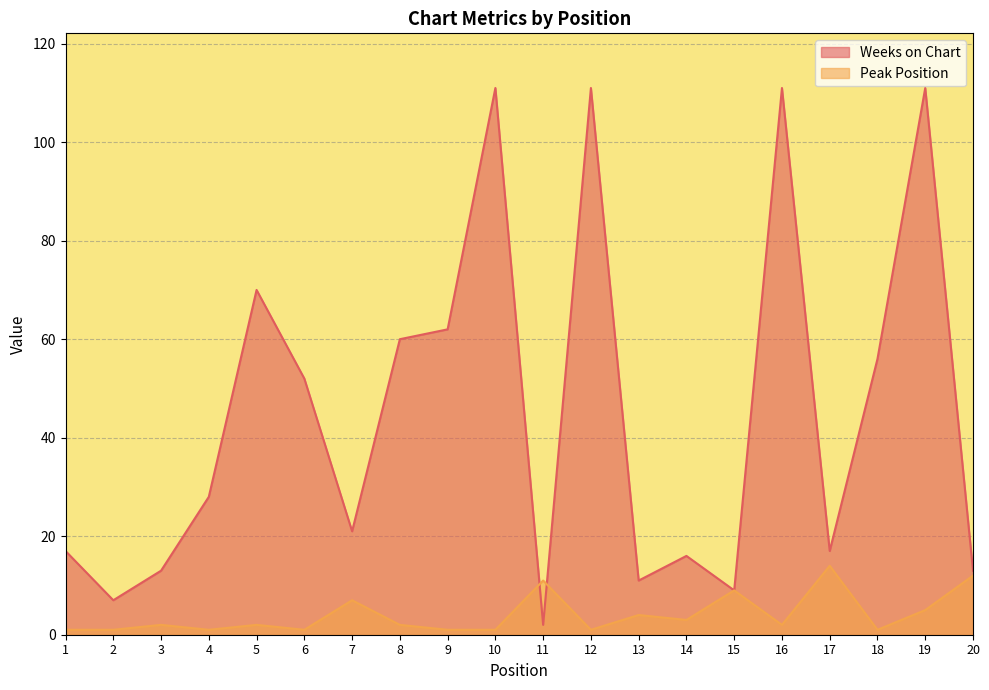

What is the difference between the Weeks on Chart values at 15 and 4?

19